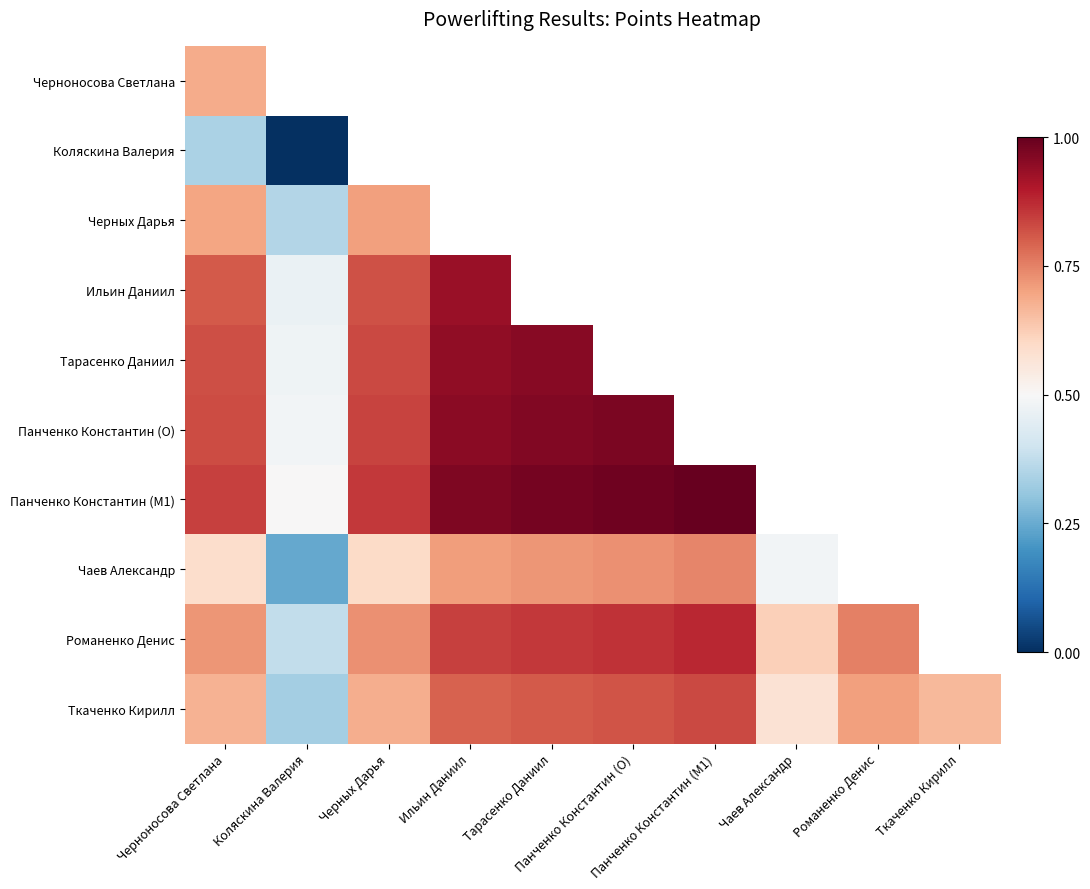

How many distinct data groups are displayed?

10